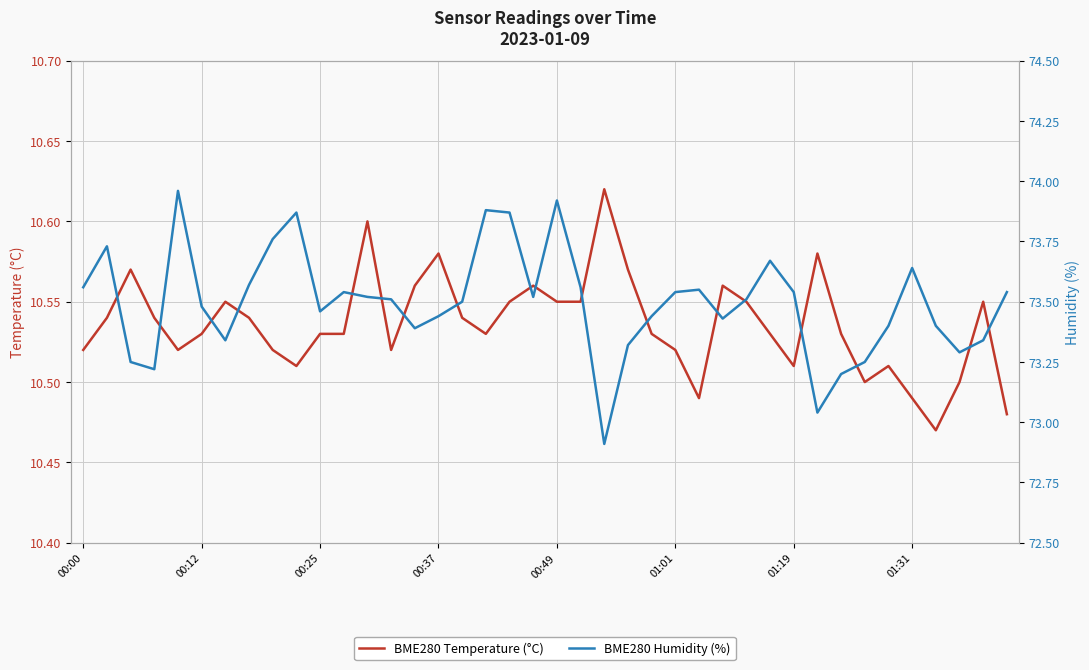

The value of BME280 Humidity (%) at 19 is 73.5. True or false?

True